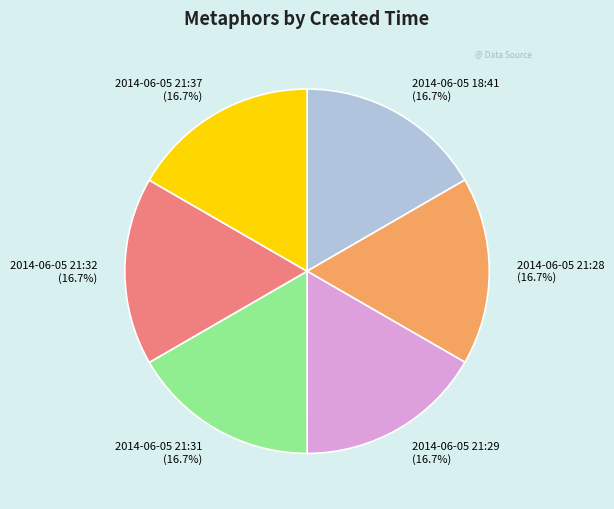

True or false: 2014-06-05 21:29 accounts for 17% of the total.

True